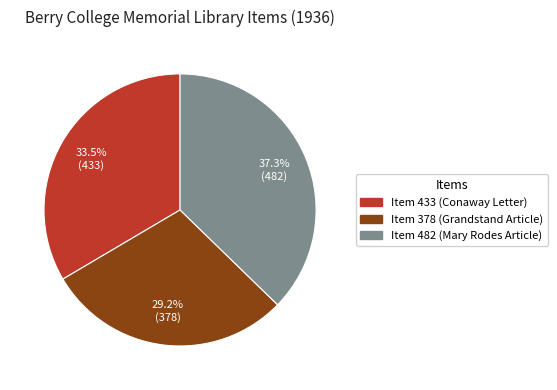

Count the number of slices in the pie.

3